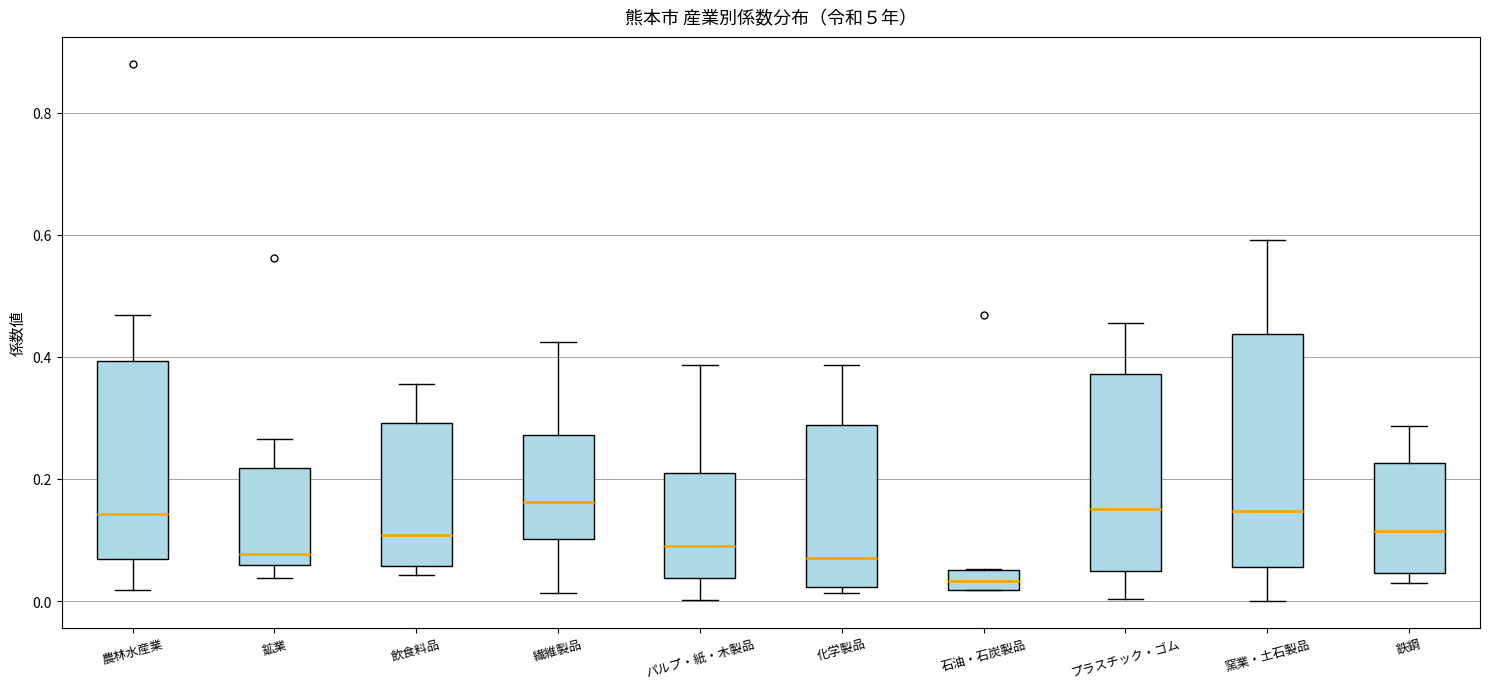

Where does the median line of the box for パルプ・紙・木製品 sit on the y-axis? The values are not printed on the chart, so give them approximately, as read against the axis.

0.10